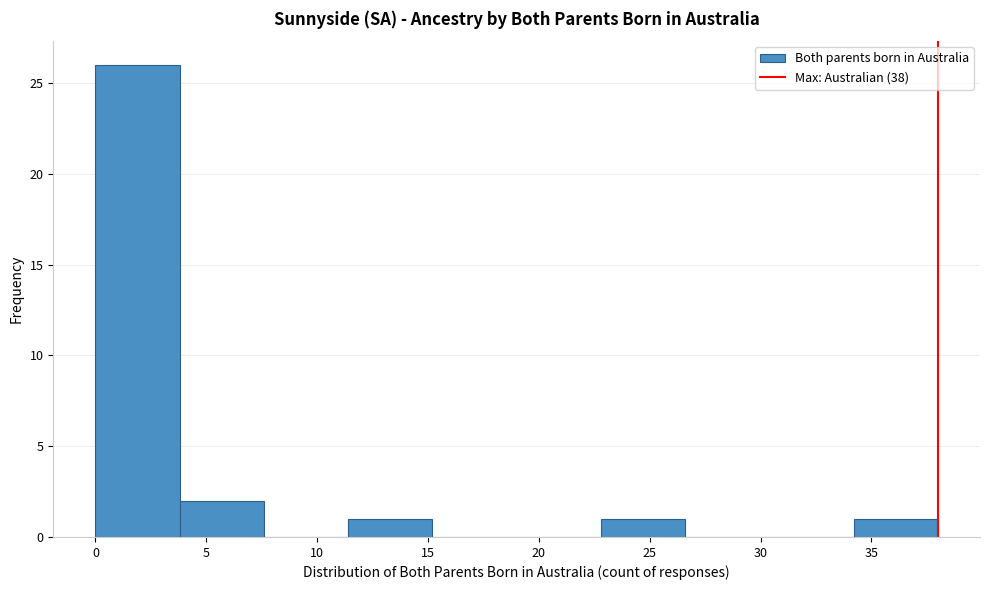

Reading left to right, transcribe this chart: for each bar, give the range it covers on the x-axis and its height. Neither the bar edges nor the heights are printed on the chart, so give them approximately, as read against the axes.

0.0 to 3.8: 26
3.8 to 7.6: 2
7.6 to 11.4: 0
11.4 to 15.2: 1
15.2 to 19.0: 0
19.0 to 22.8: 0
22.8 to 26.6: 1
26.6 to 30.4: 0
30.4 to 34.2: 0
34.2 to 38.0: 1